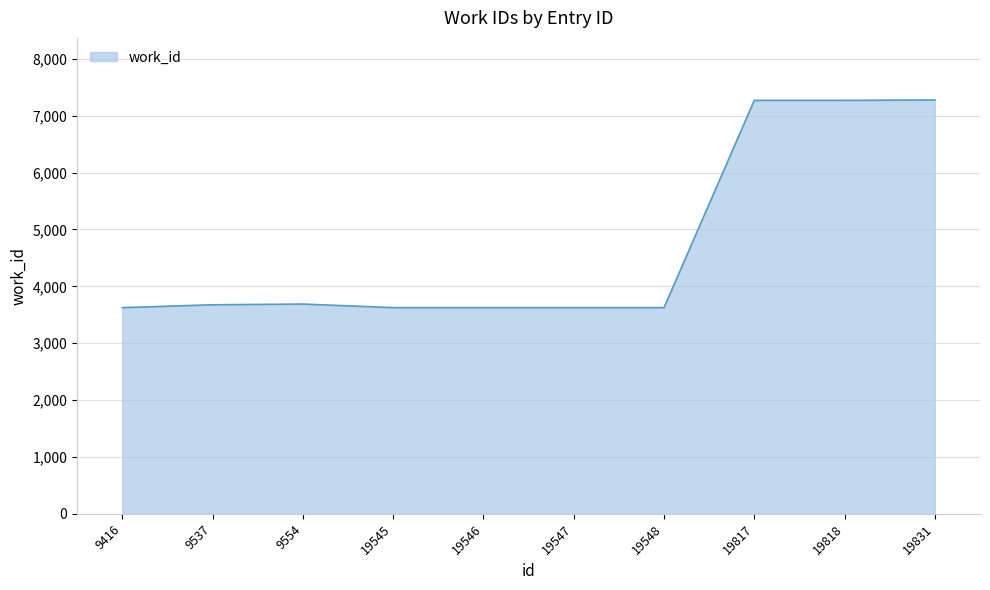

What is the ratio of the value at 19546 to the value at 19818?

0.5